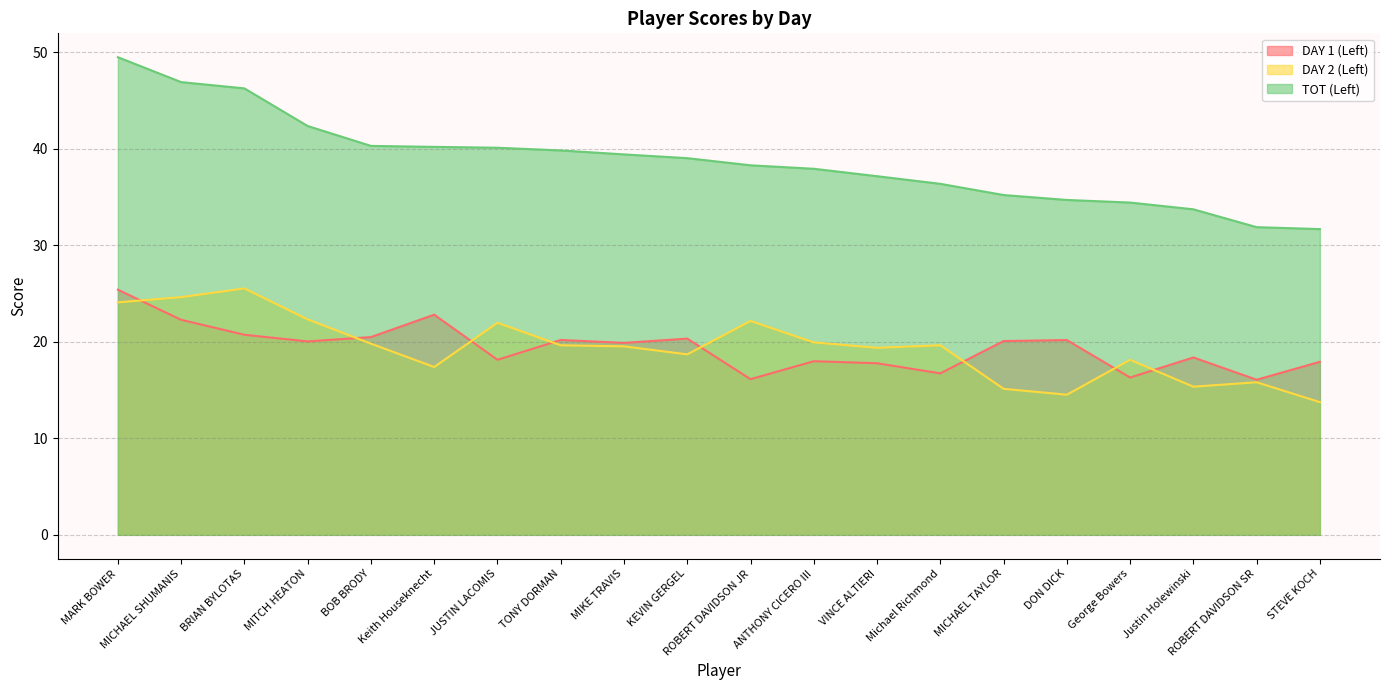

Is it true that TOT (Left) equals 40.2 at Keith Houseknecht?

True